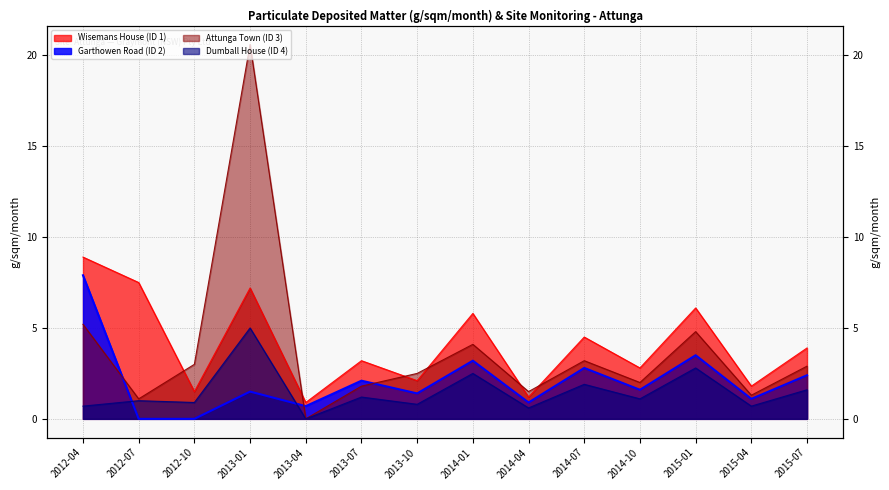

The Dumball House (ID 4) series shows 3.9 at 2014-01. True or false?

False